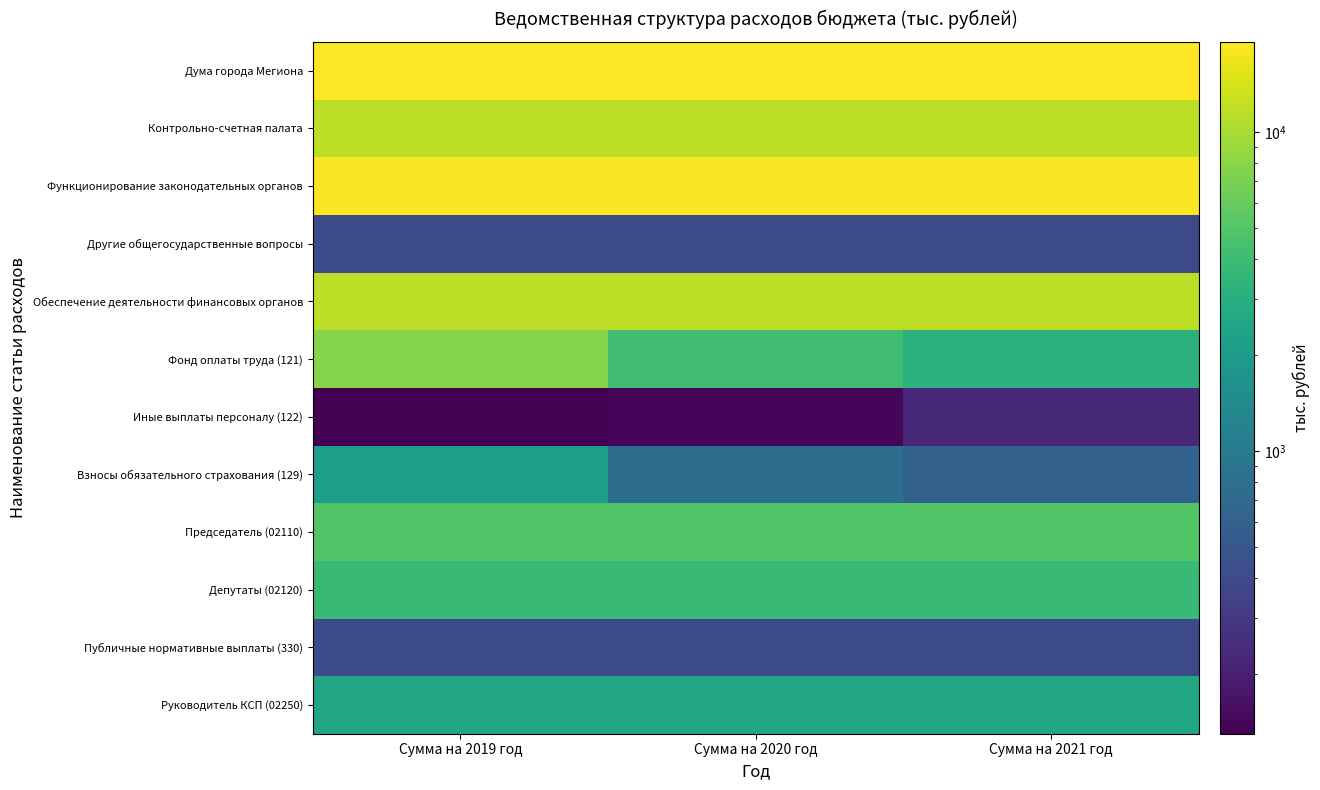

Count the number of data series in this chart.

12